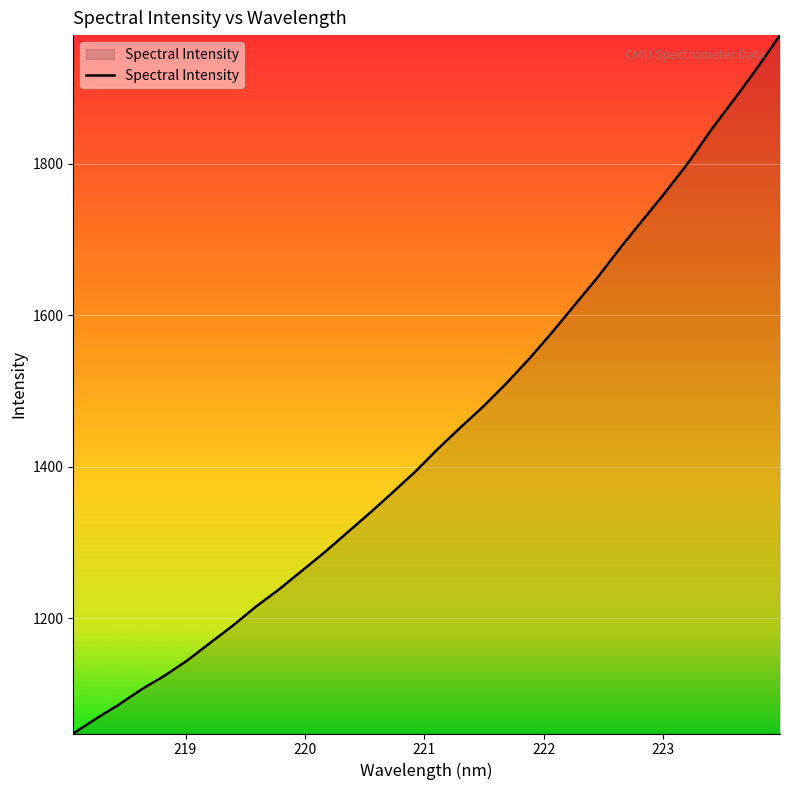

What is the minimum value shown in the chart?

1047.8